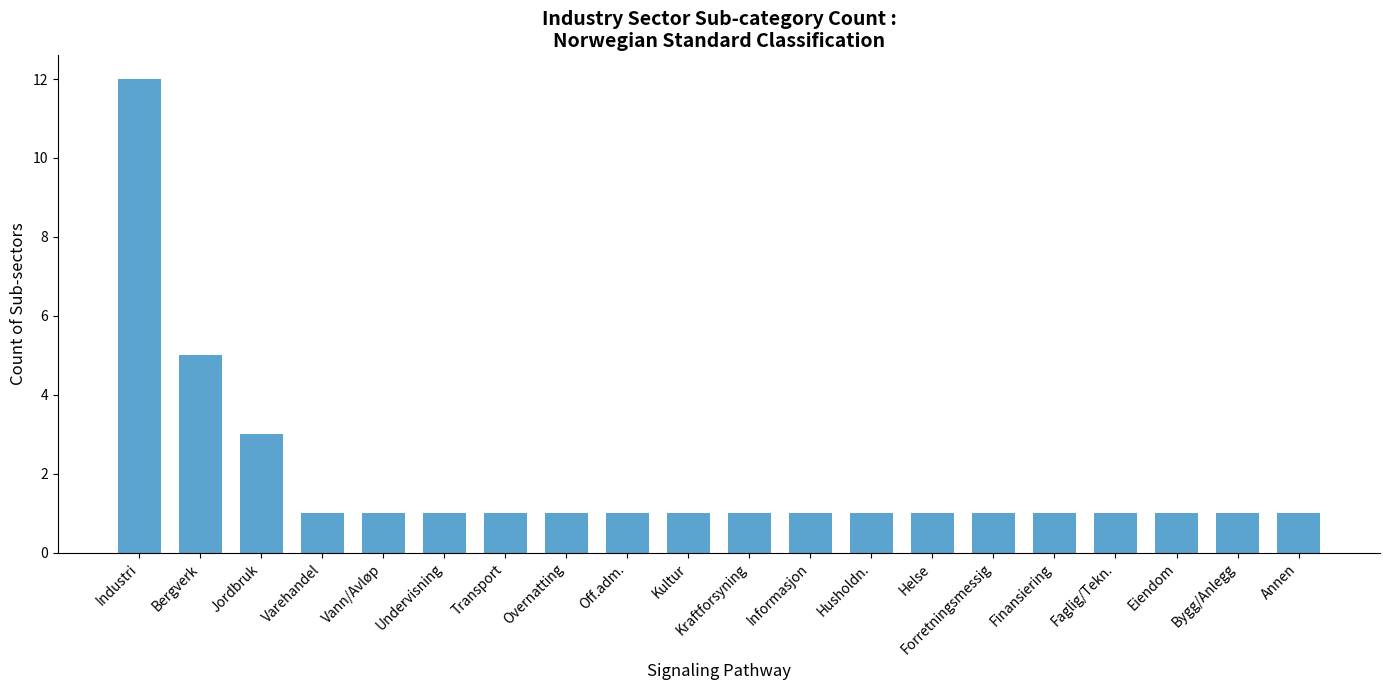

Reading right to left, transcribe all the data shown in this chart.

1	1	1	1	1	1	1	1	1	1	1	1	1	1	1	1	1	3	5	12